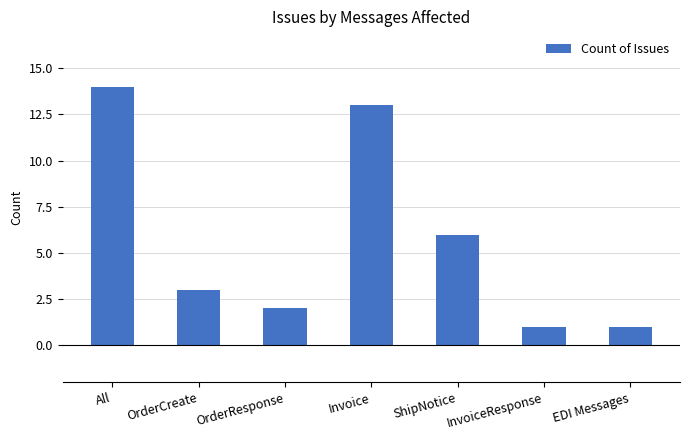

What is the difference between the maximum and minimum values?

13